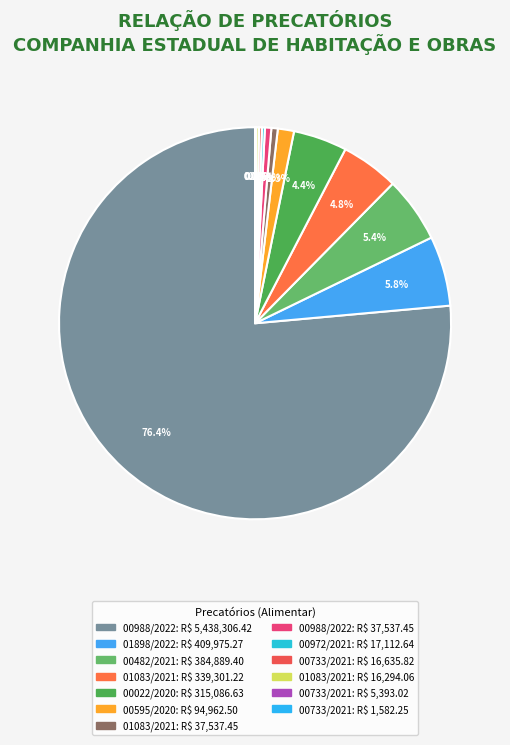

Which slice is the largest?

5438306.42